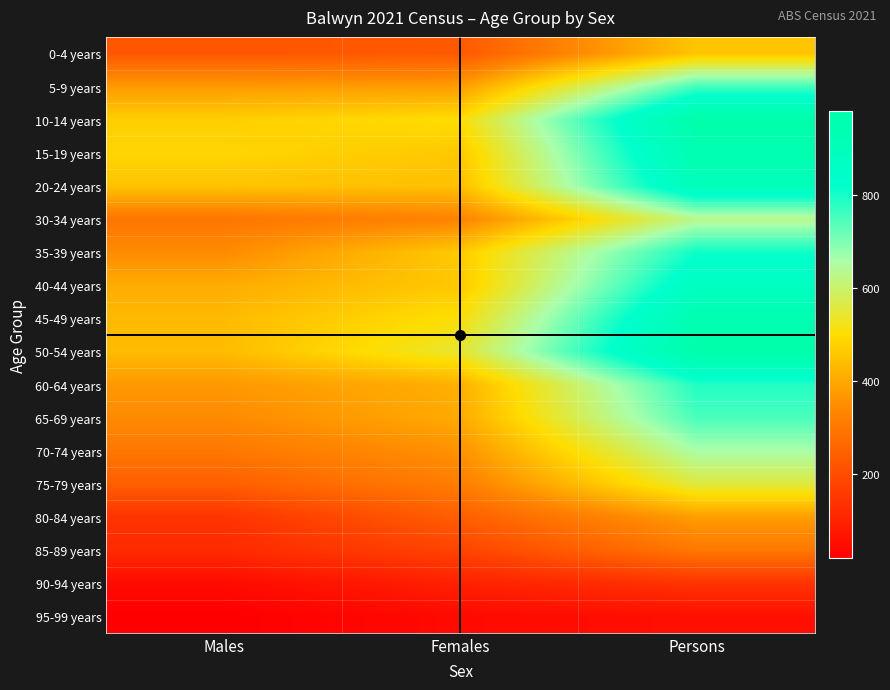

How many distinct data groups are displayed?

18